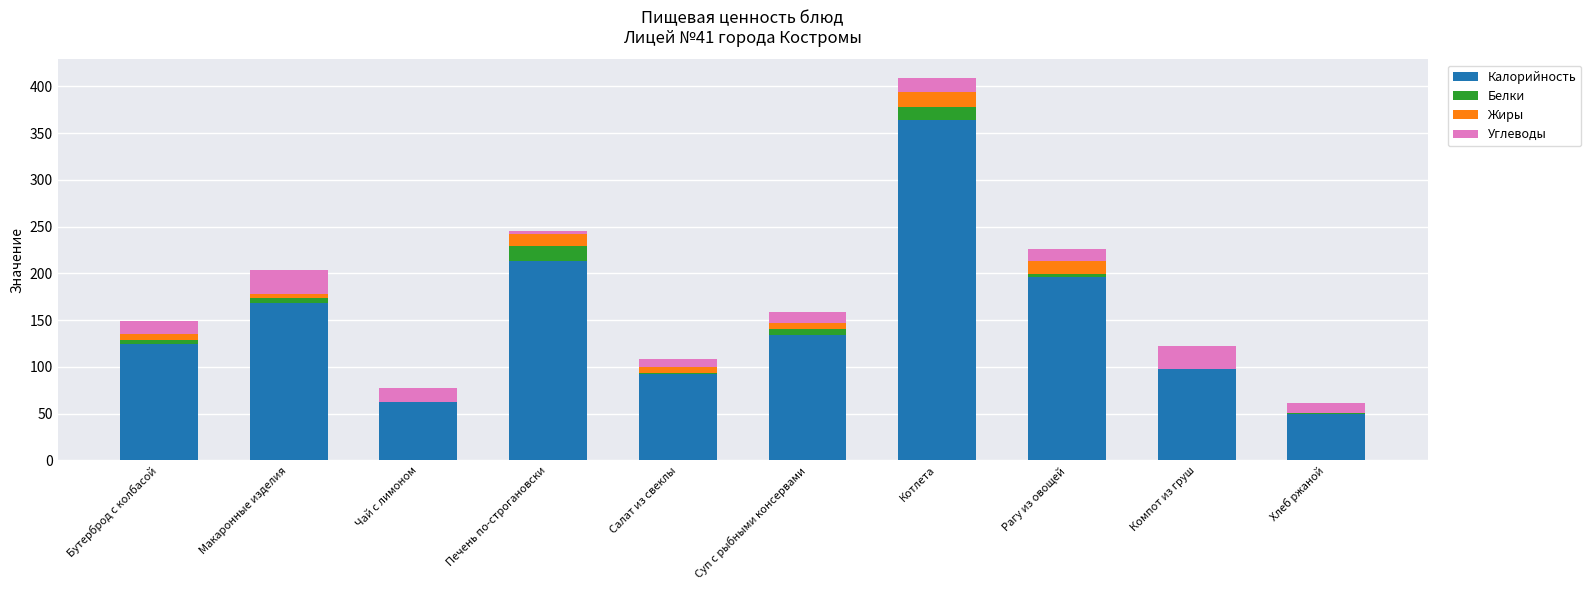

How many data points does each series have?

10